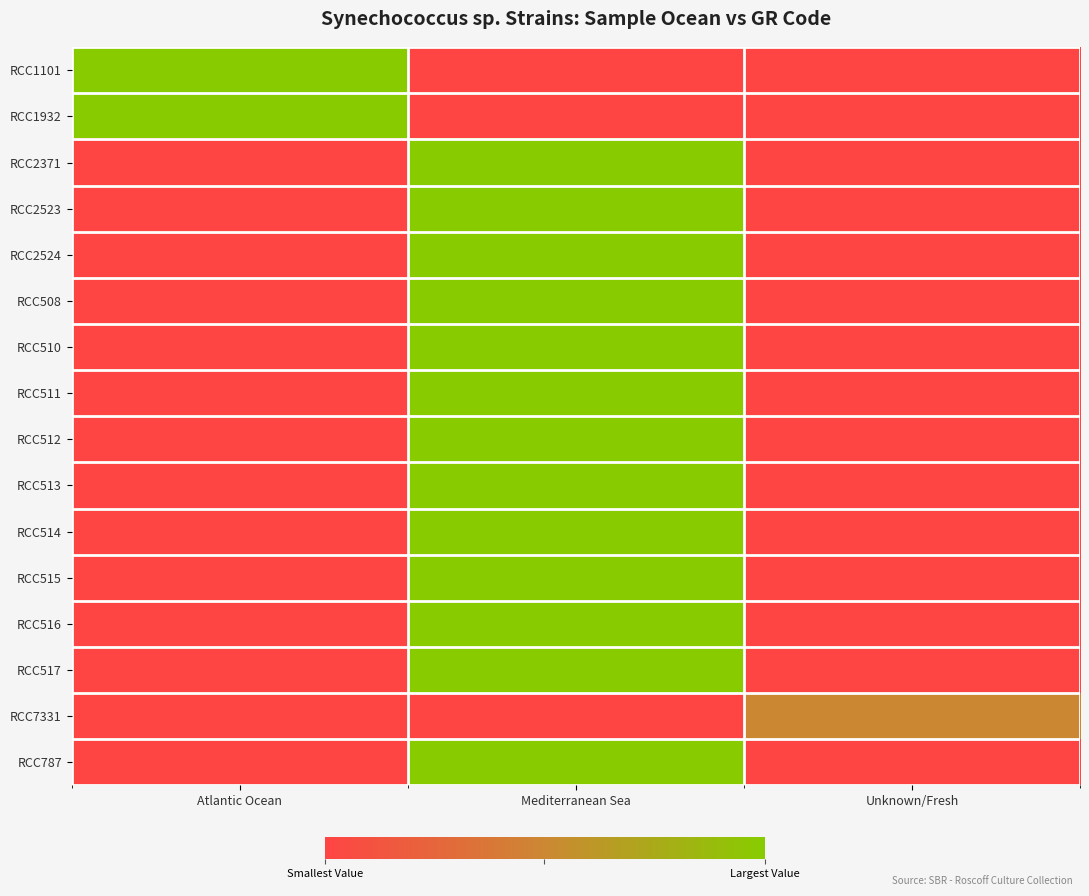

What is the spread (max minus min) of values at Atlantic Ocean?

160572